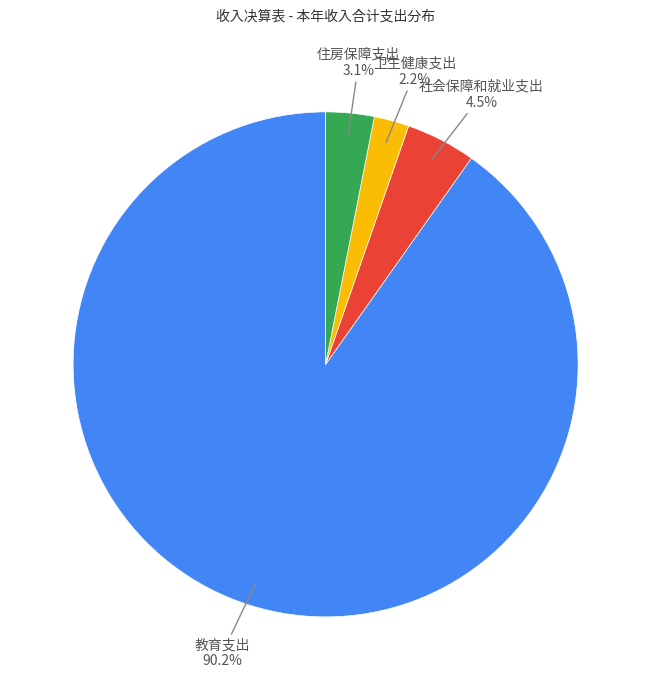

Count the number of slices in the pie.

4